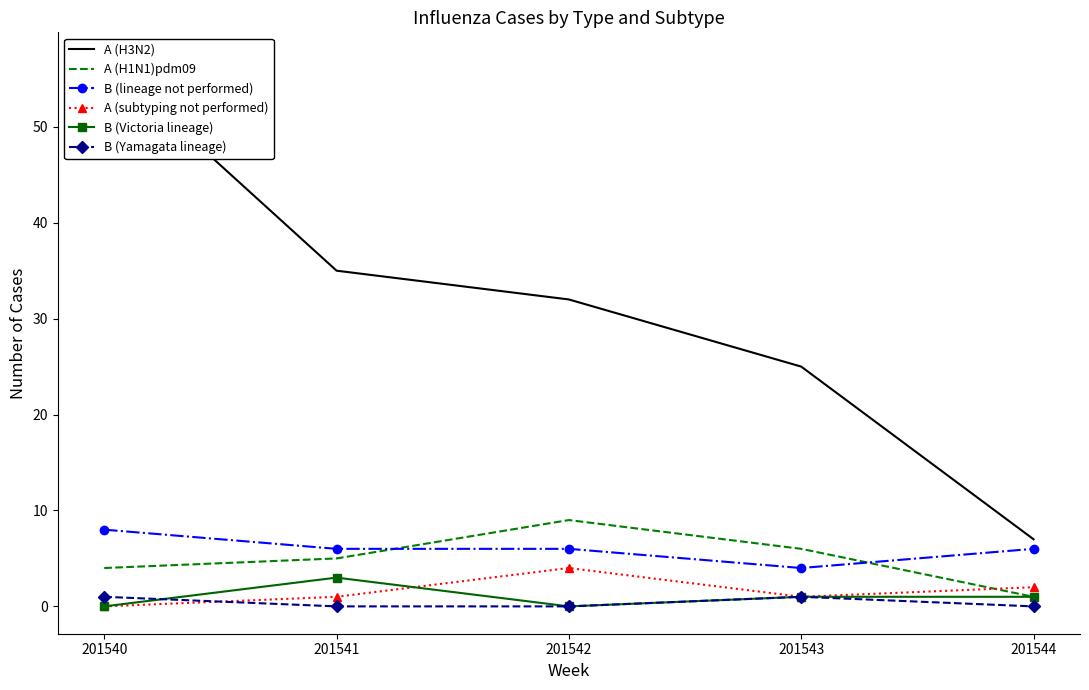

True or false: B (lineage not performed) has a value of 8 at 201541.

False